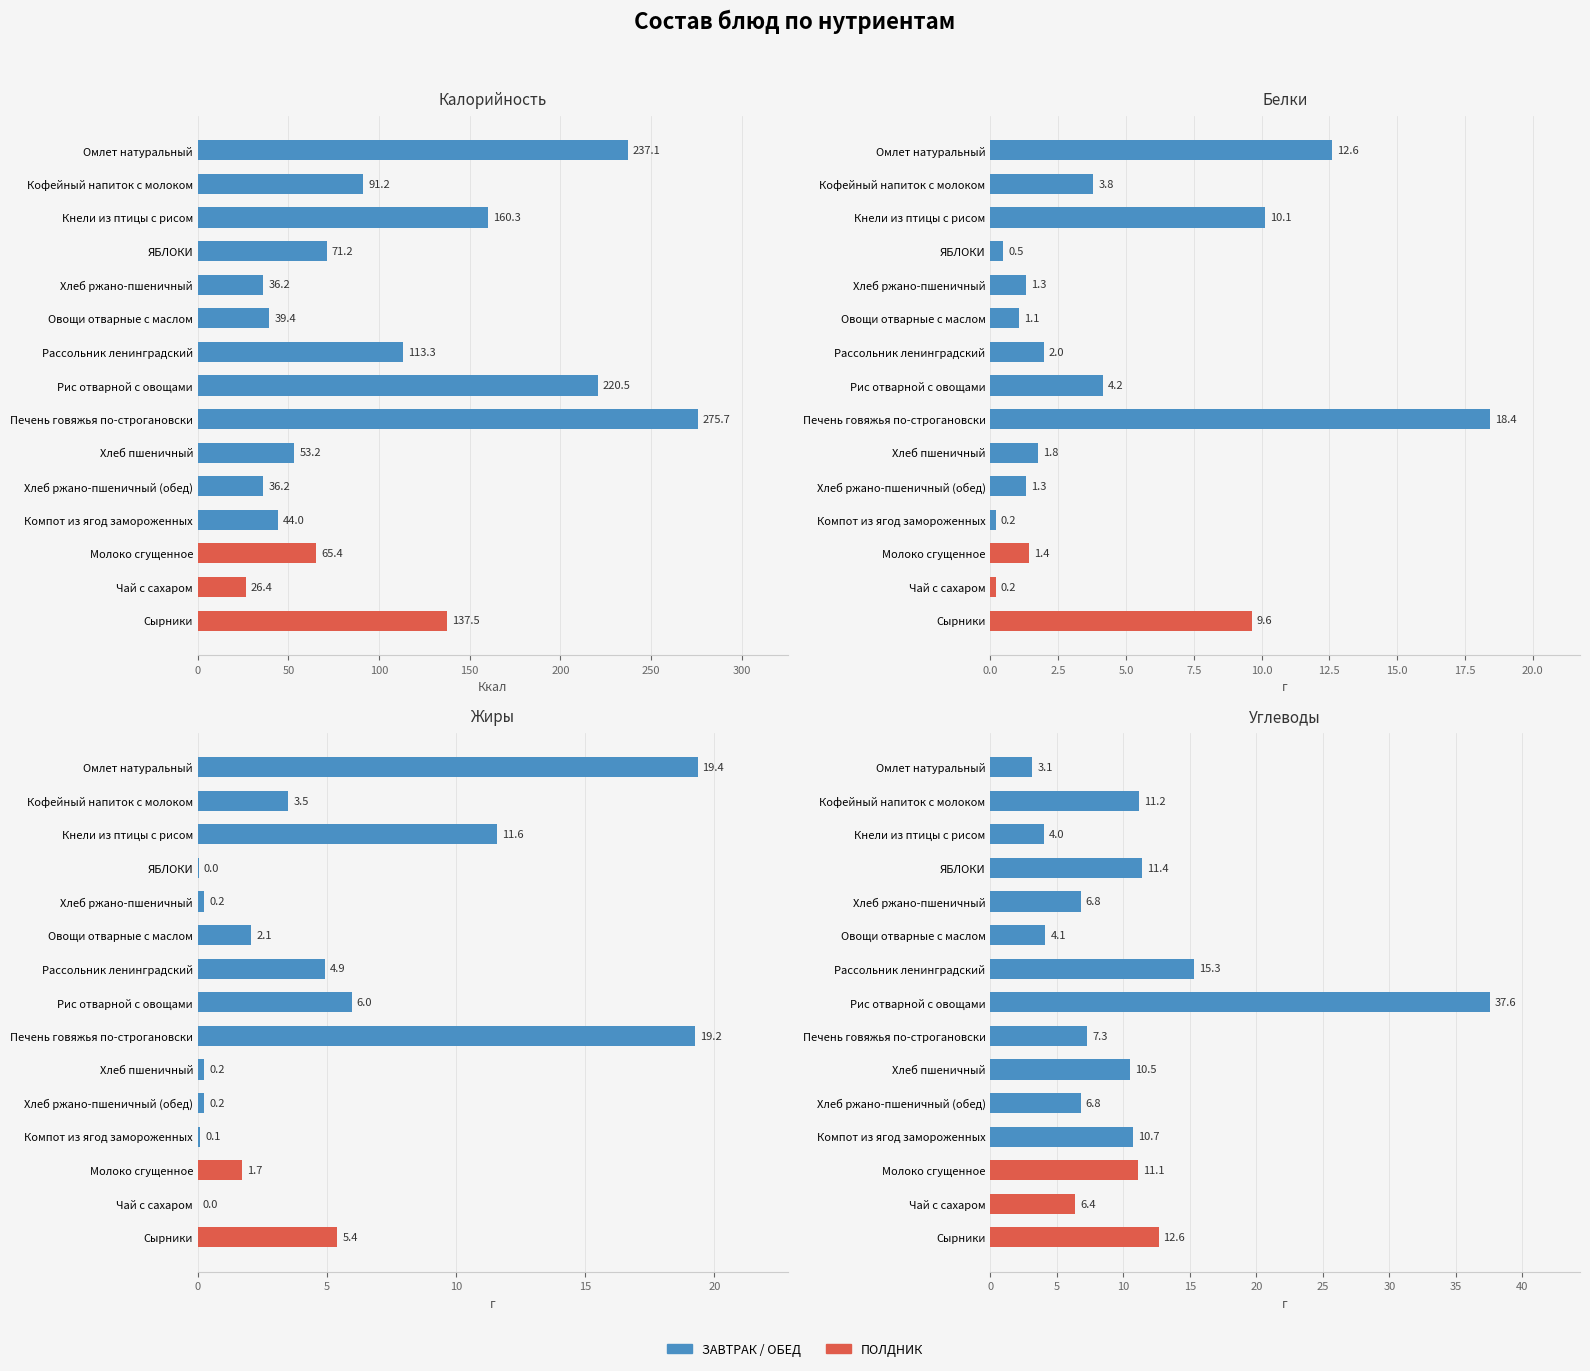

What is the sum of all Калорийность values?

1607.6